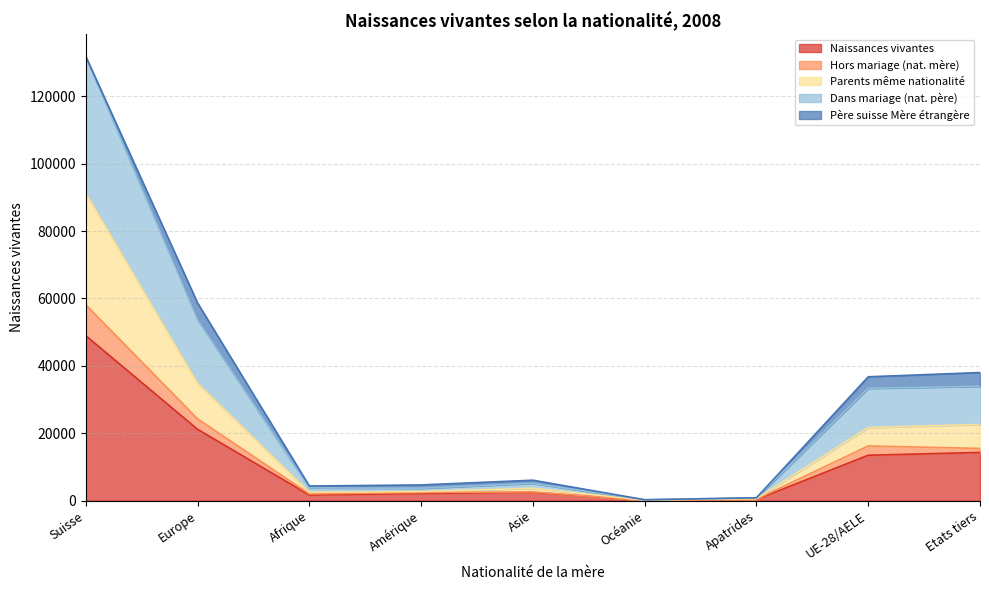

What is the maximum value for Naissances vivantes?

48951